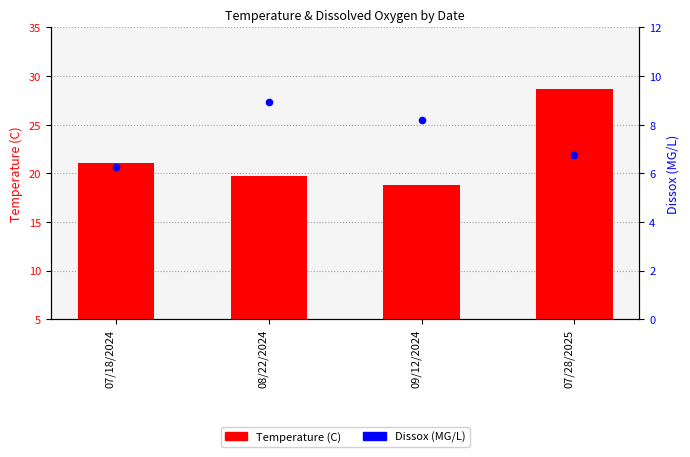

Which series reaches the minimum Y coordinate?

Dissox